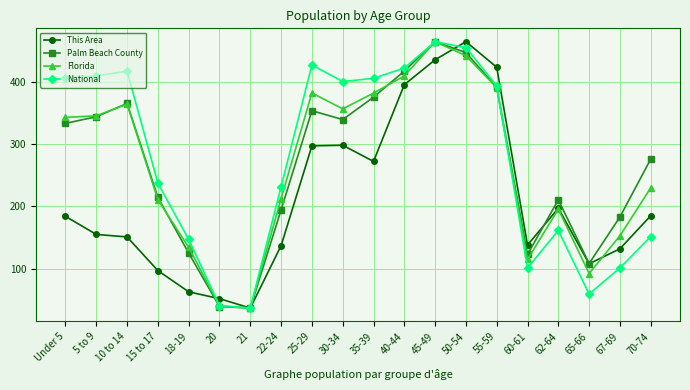

At which category is the sum across all series the highest?

45-49